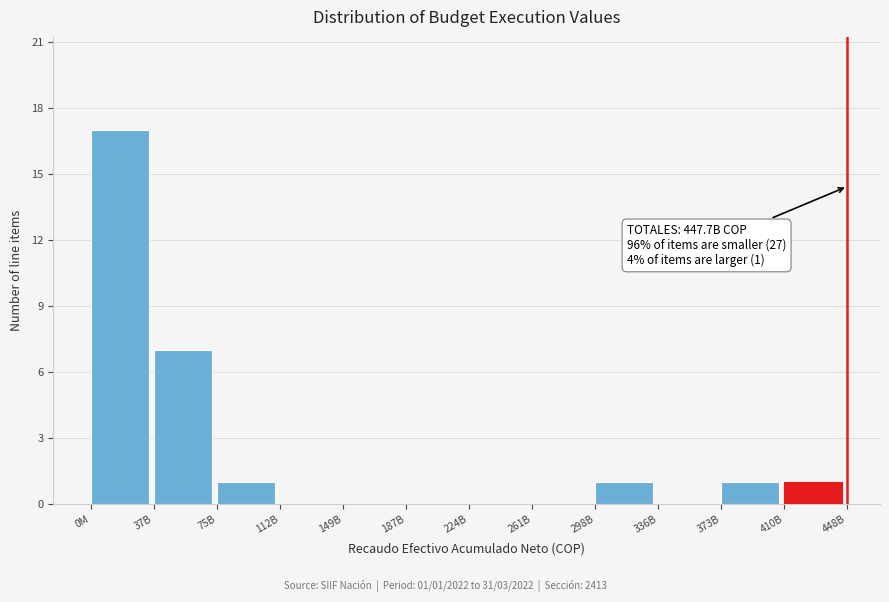

What is the change in value from 112B to 298B?

+1